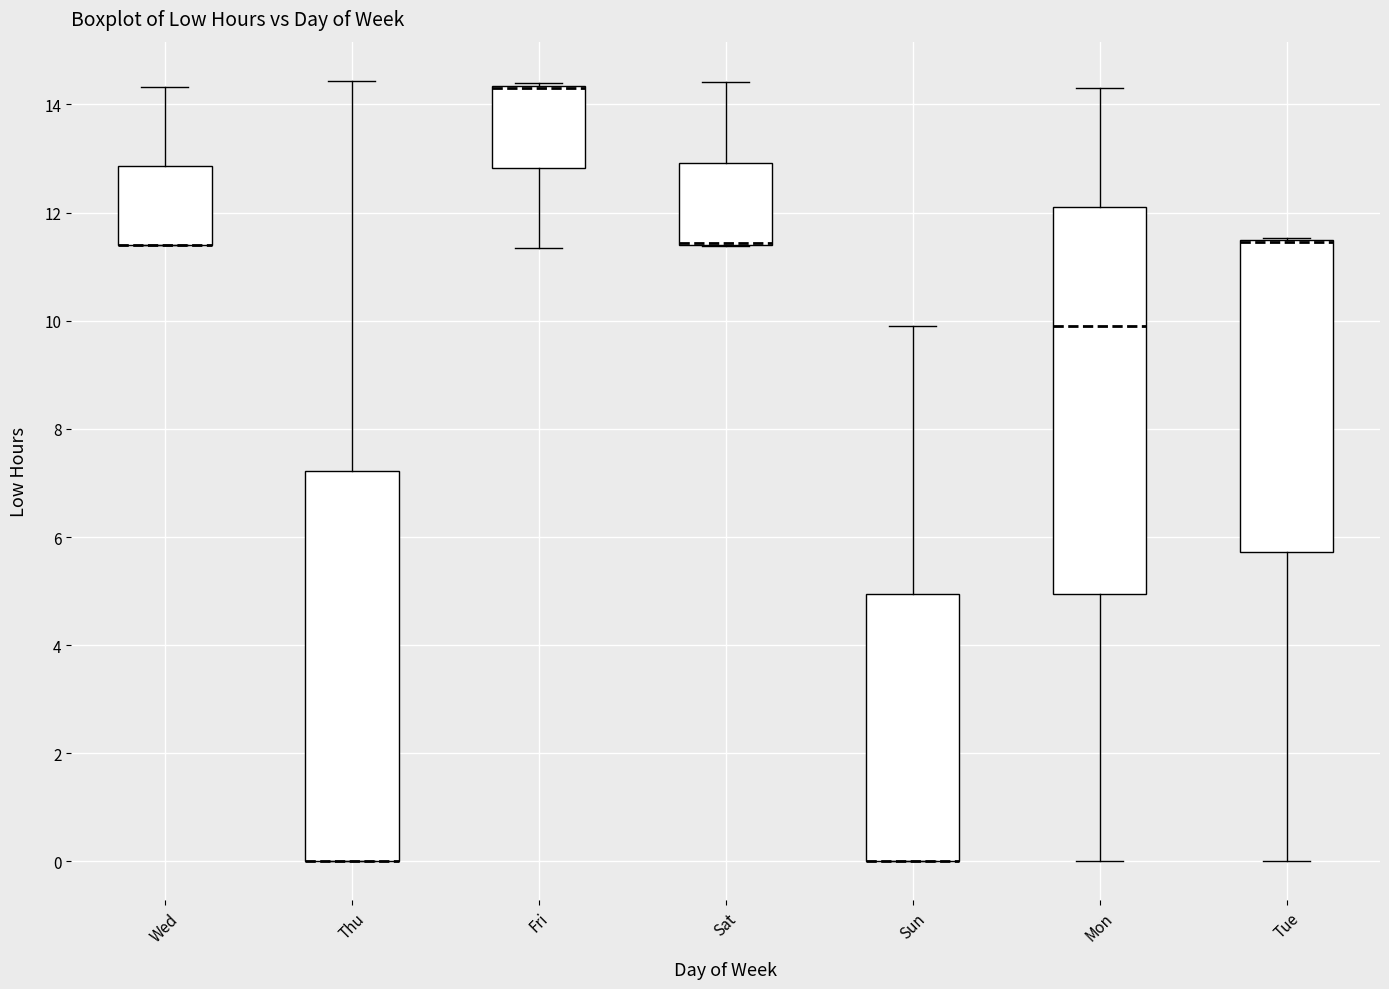

Where is the upper edge of the box for Sun on the y-axis? The values are not printed on the chart, so give them approximately, as read against the axis.

5.0